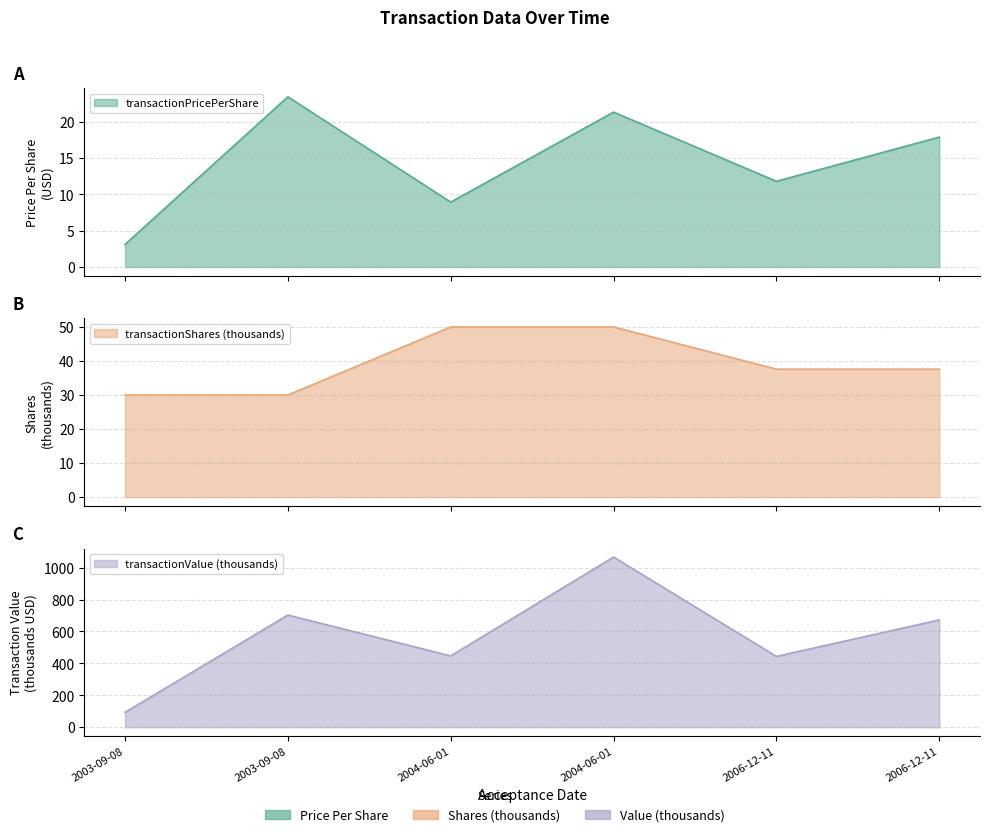

Which category has the highest value in the transactionValue series?

2004-06-01